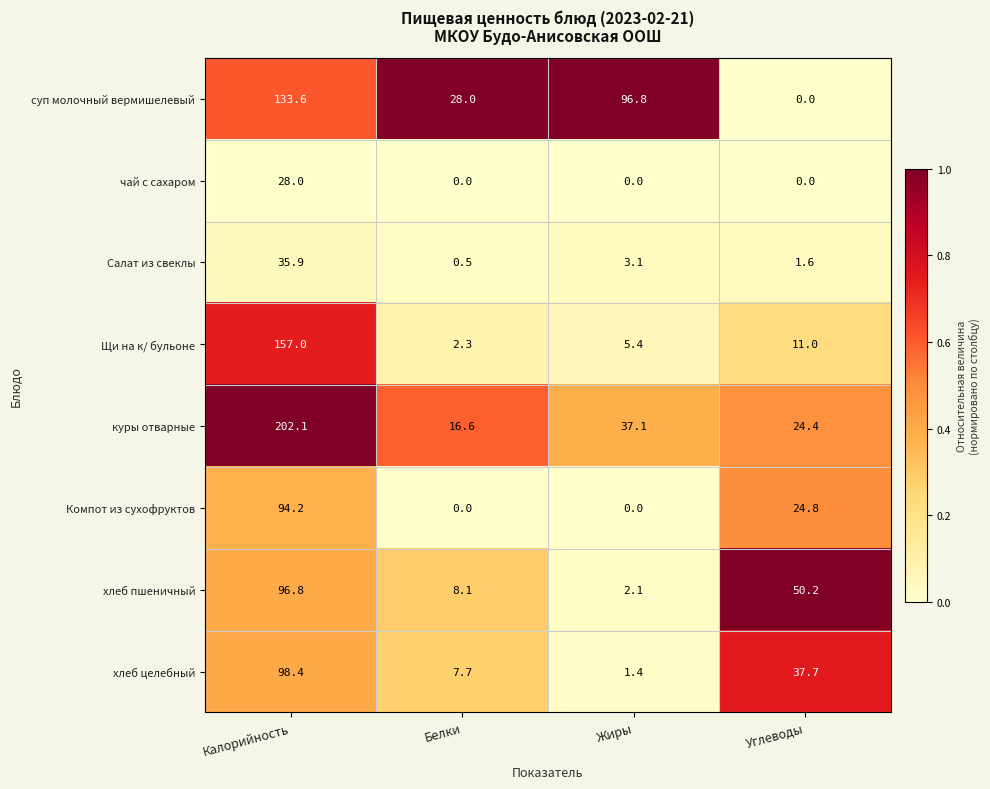

Is it true that Салат из свеклы equals 35.9 at Калорийность?

True